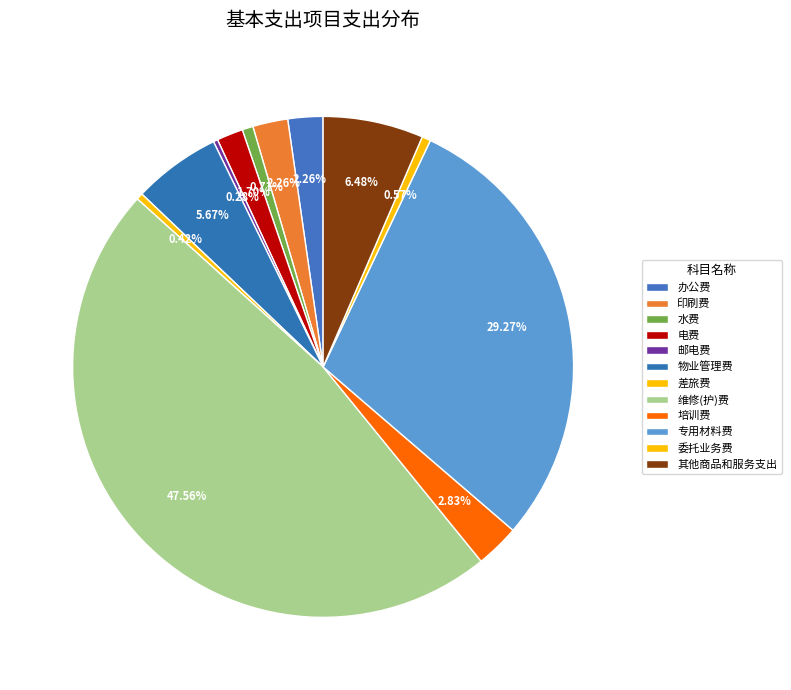

How many slices are in this pie chart?

12